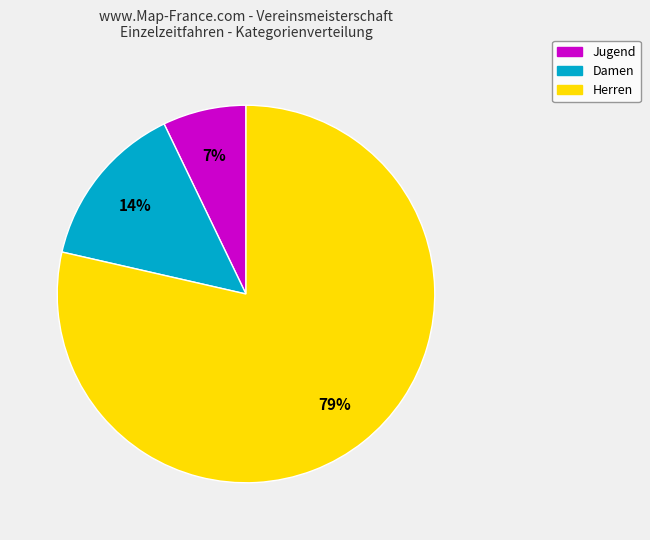

Is it true that Herren is 79% of the pie?

True